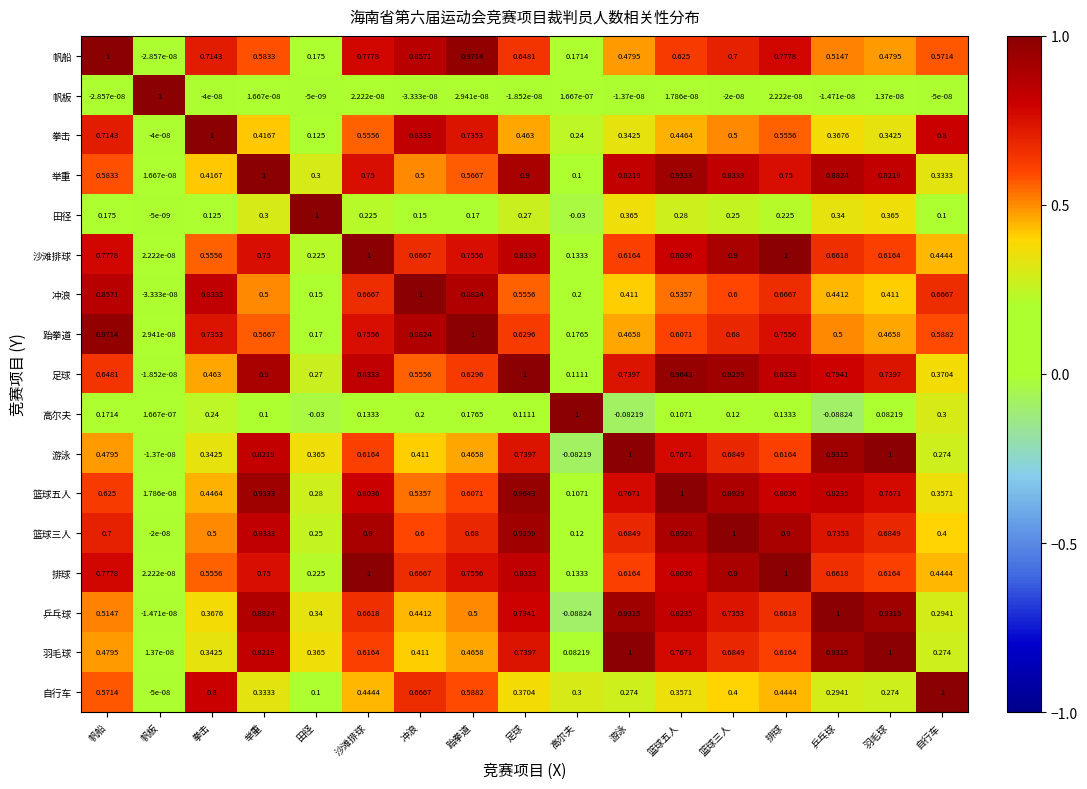

At which label does 乒乓球 first exceed 0?

帆船